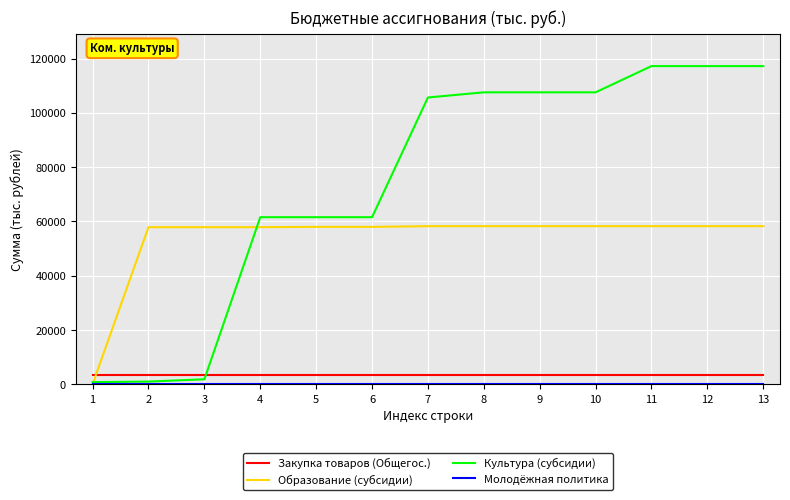

Between 3 and 9, which series saw the biggest shift?

Культура (субсидии)